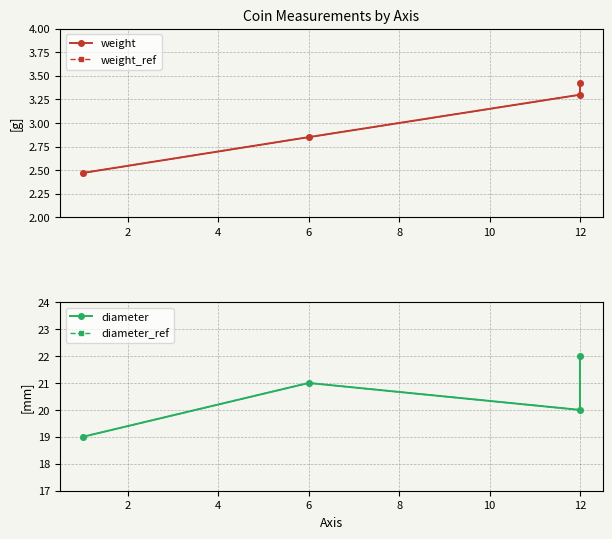

What is the maximum value for weight_ref?

3.4